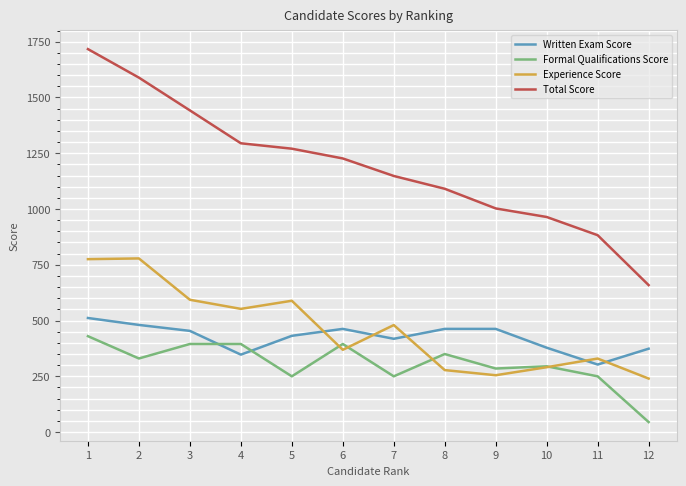

Rank the series by their maximum value, from highest to lowest.

Total Score, Experience Score, Written Exam Score, Formal Qualifications Score